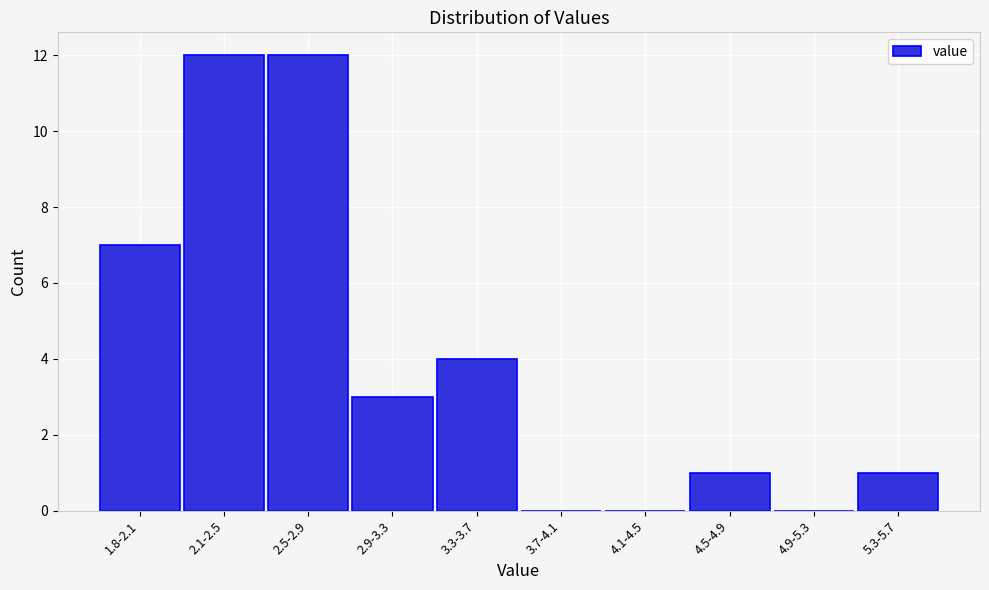

Reading left to right, extract all data points from this chart.

1.8-2.1=7	2.1-2.5=12	2.5-2.9=12	2.9-3.3=3	3.3-3.7=4	3.7-4.1=0	4.1-4.5=0	4.5-4.9=1	4.9-5.3=0	5.3-5.7=1